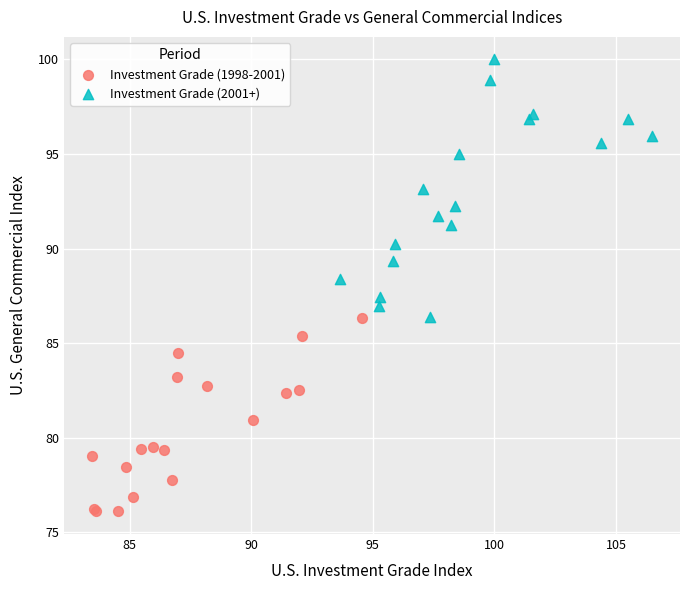

What are all the series names shown in the legend?

Investment Grade (1998-2001), Investment Grade (2001+)